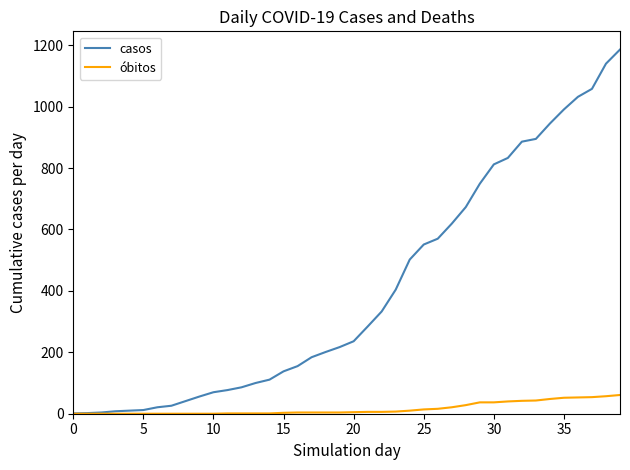

Does the chart display data point markers on the line(s)?

No